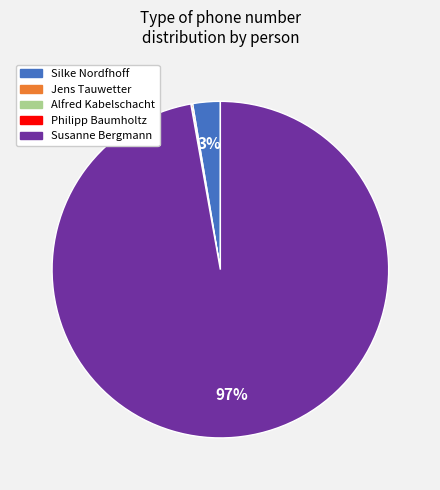

Does Silke Nordfhoff account for over 50% of the chart?

No